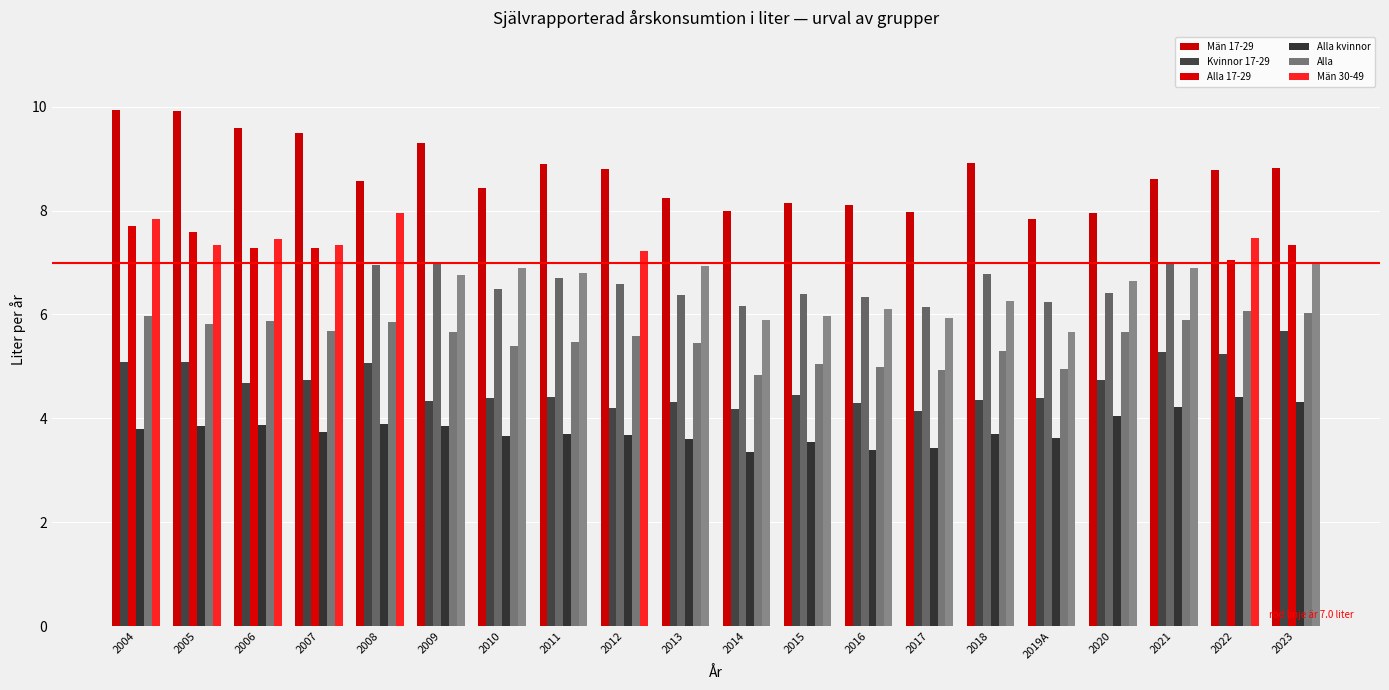

Rank the series at 2023 from lowest to highest value.

Alla kvinnor, Kvinnor 17-29, Alla, Män 30-49, Alla 17-29, Män 17-29